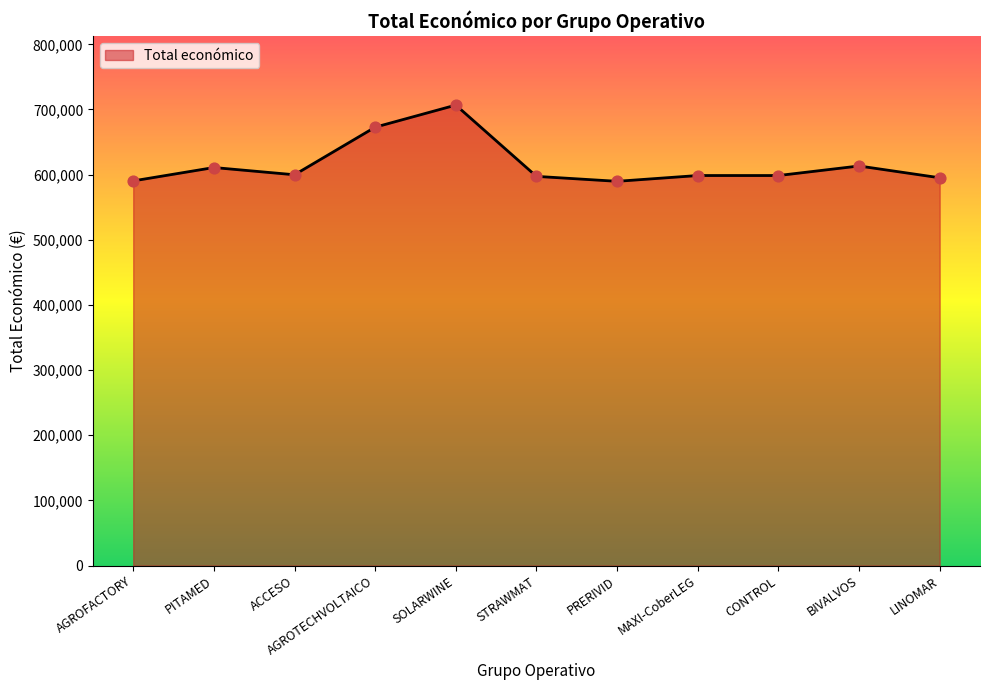

What is the change in value from SOLARWINE to BIVALVOS?

-93441